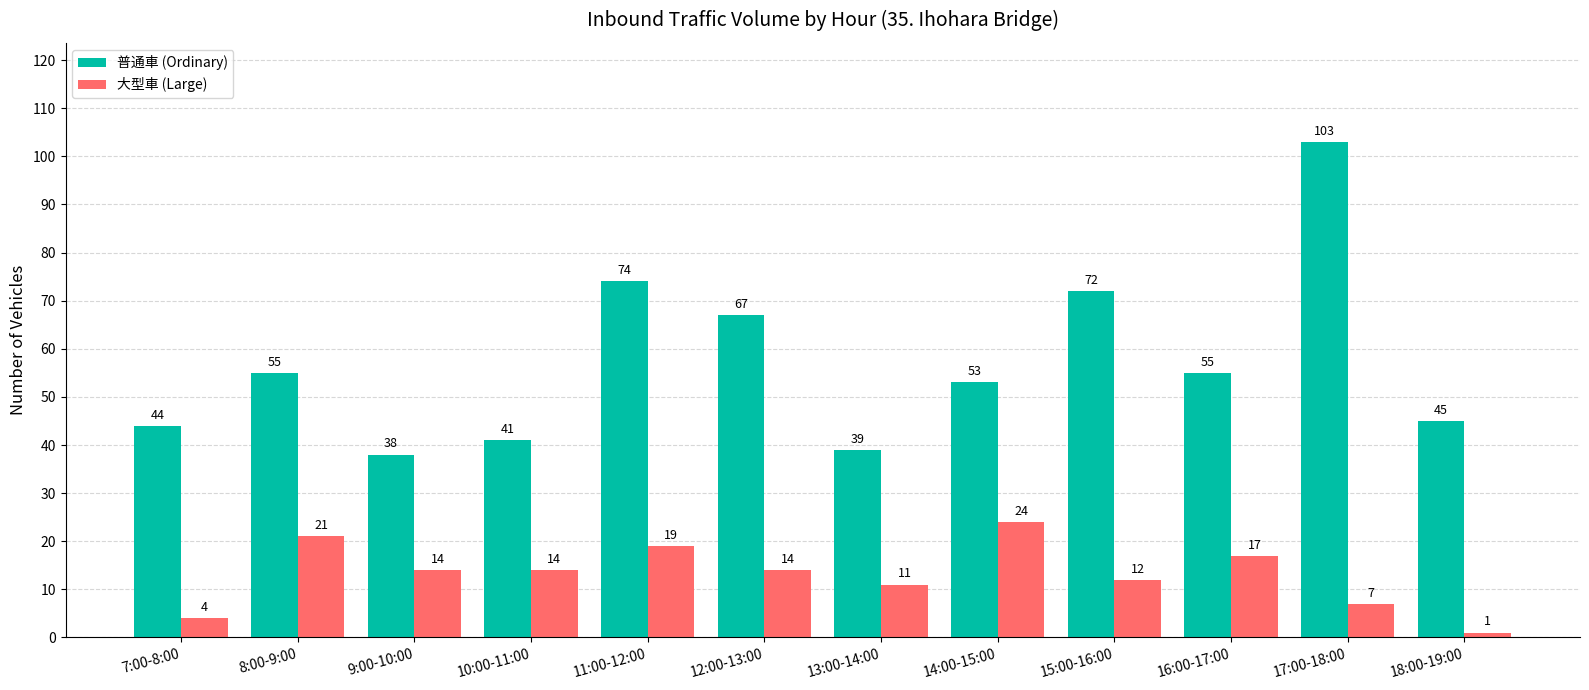

How many bars are there in each group?

2